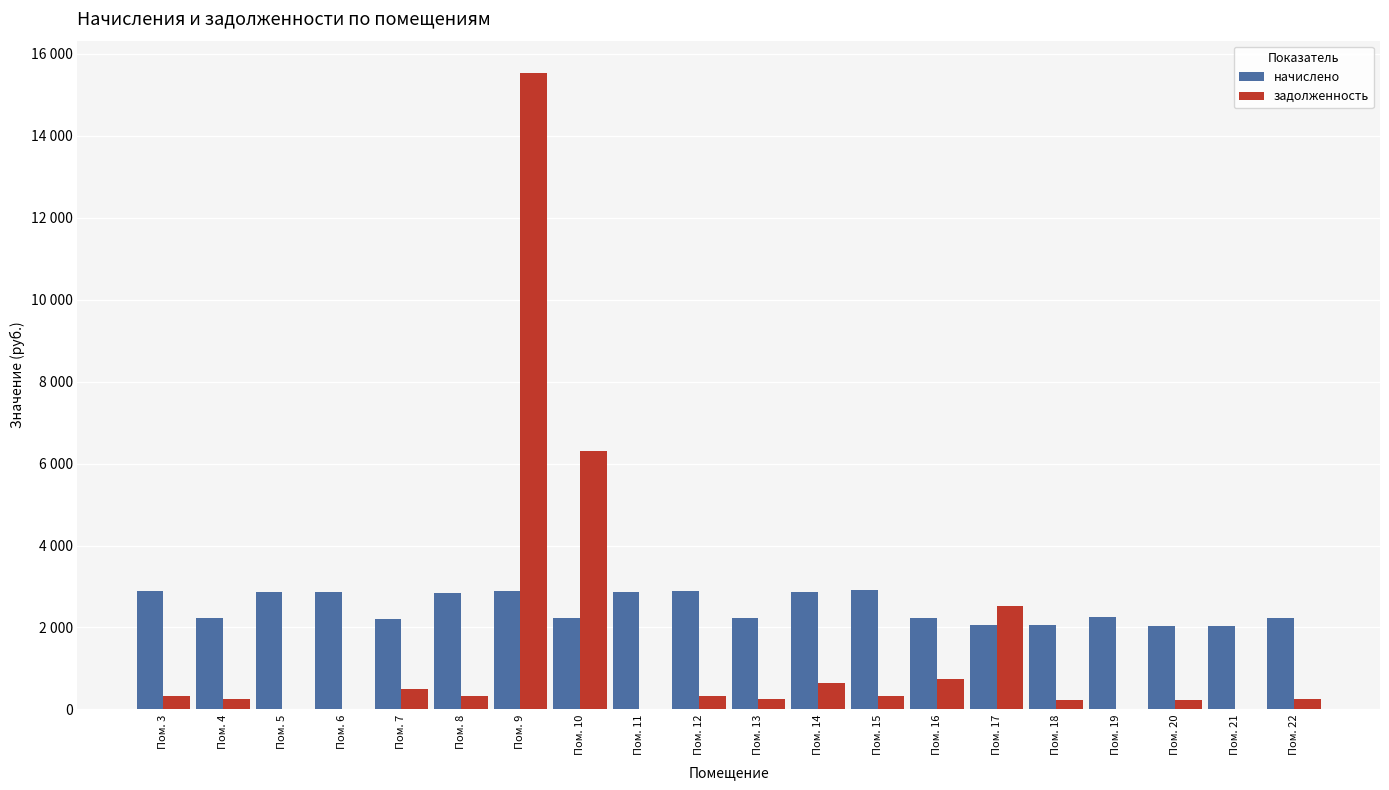

Reading left to right, transcribe all the data shown in this chart.

начислено: Пом. 3=2885.8	Пом. 4=2240.8	Пом. 5=2862.0	Пом. 6=2857.2	Пом. 7=2213.3	Пом. 8=2852.5	Пом. 9=2890.6	Пом. 10=2222.8	Пом. 11=2876.3	Пом. 12=2890.6	Пом. 13=2227.6	Пом. 14=2866.8	Пом. 15=2919.2	Пом. 16=2222.8	Пом. 17=2055.9	Пом. 18=2070.2	Пом. 19=2251.4	Пом. 20=2046.3	Пом. 21=2046.3	Пом. 22=2241.9
задолженность: Пом. 3=320.6	Пом. 4=245.9	Пом. 5=0.0	Пом. 6=0.0	Пом. 7=492.3	Пом. 8=316.9	Пом. 9=15546.3	Пом. 10=6312.6	Пом. 11=3.4	Пом. 12=321.2	Пом. 13=247.5	Пом. 14=647.7	Пом. 15=324.4	Пом. 16=743.1	Пом. 17=2533.3	Пом. 18=230.0	Пом. 19=0.0	Пом. 20=227.4	Пом. 21=0.0	Пом. 22=249.1